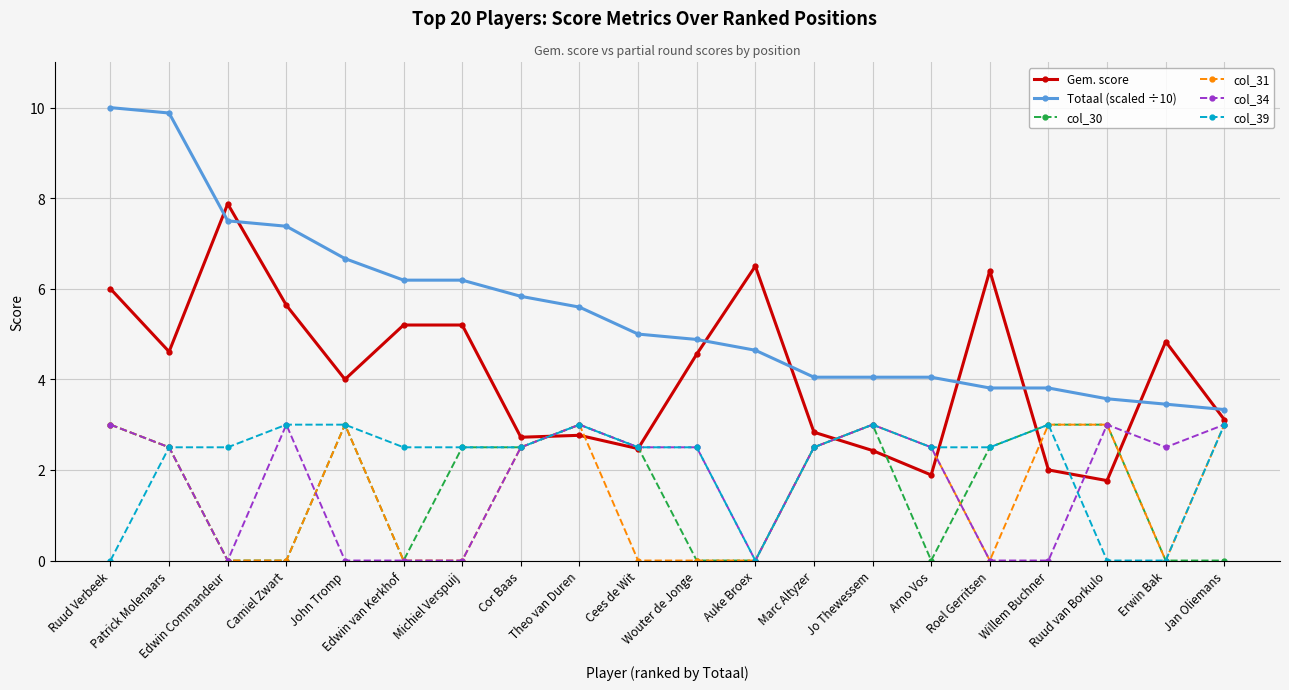

Which series changed the most between Edwin Commandeur and Willem Buchner?

Gem. score